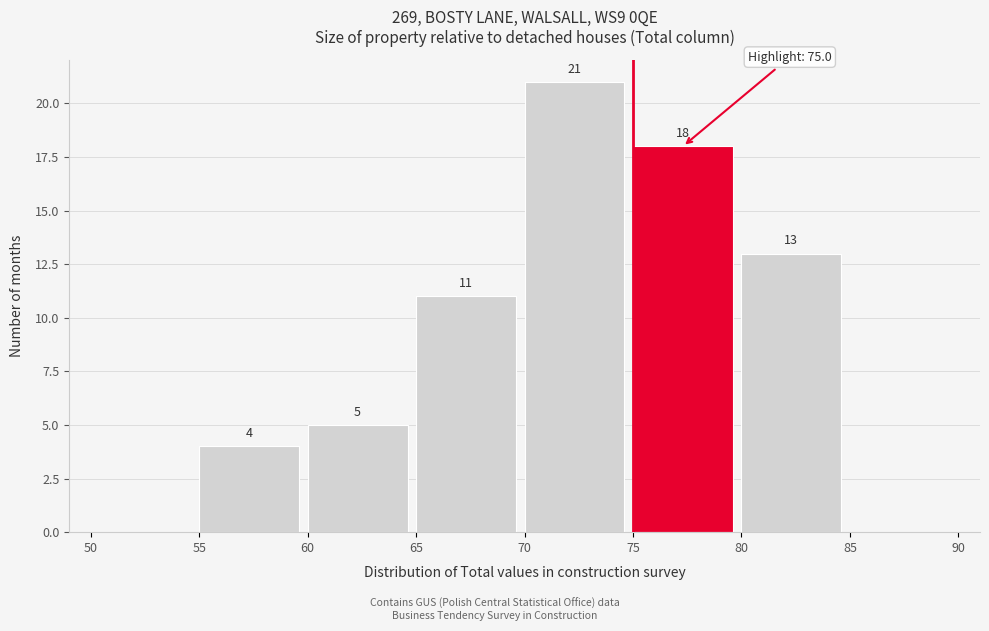

Over which range of the x-axis is the bar tallest?

70 to 75